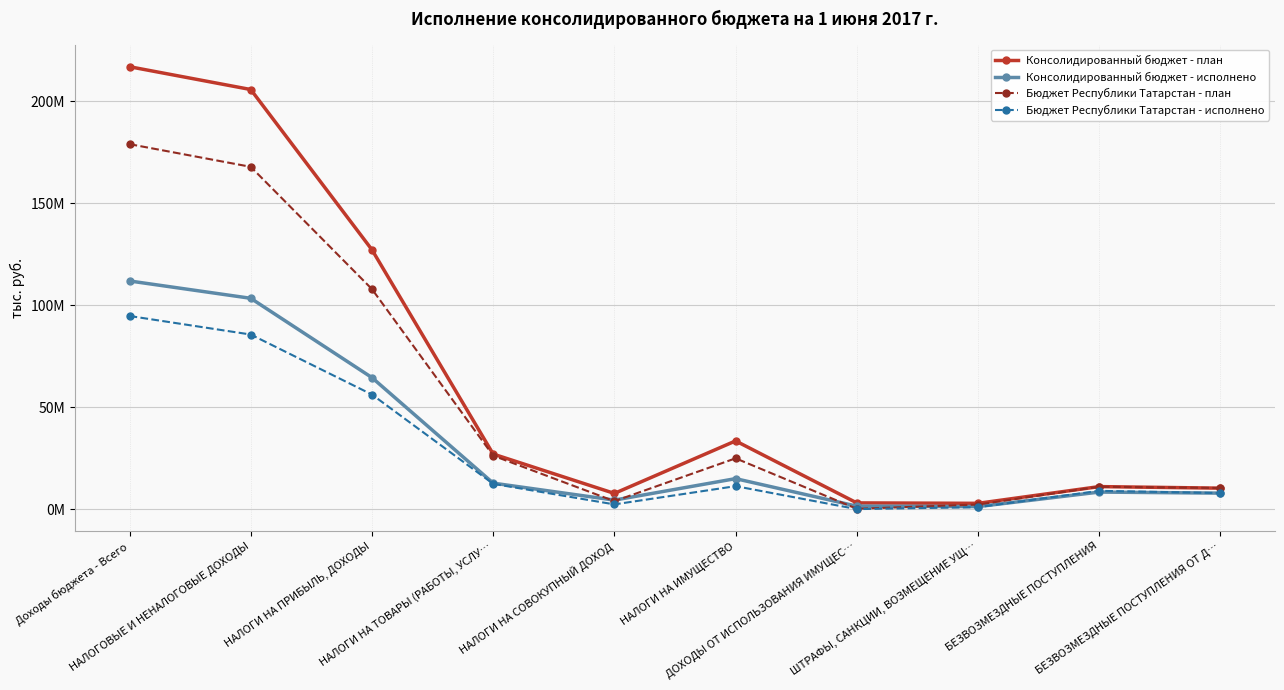

List the labels in order of Консолидированный бюджет - план value, largest first.

Доходы бюджета - Всего, НАЛОГОВЫЕ И НЕНАЛОГОВЫЕ ДОХОДЫ, НАЛОГИ НА ПРИБЫЛЬ, ДОХОДЫ, НАЛОГИ НА ИМУЩЕСТВО, НАЛОГИ НА ТОВАРЫ (РАБОТЫ, УСЛУ…, БЕЗВОЗМЕЗДНЫЕ ПОСТУПЛЕНИЯ, БЕЗВОЗМЕЗДНЫЕ ПОСТУПЛЕНИЯ ОТ Д…, НАЛОГИ НА СОВОКУПНЫЙ ДОХОД, ДОХОДЫ ОТ ИСПОЛЬЗОВАНИЯ ИМУЩЕС…, ШТРАФЫ, САНКЦИИ, ВОЗМЕЩЕНИЕ УЩ…